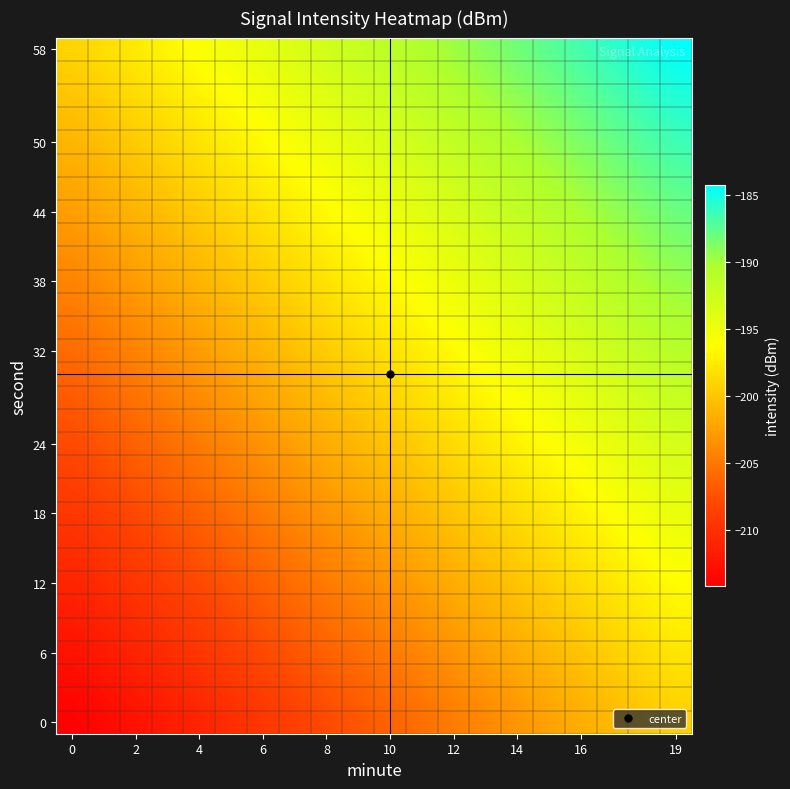

What is the smallest value displayed?

-214.2